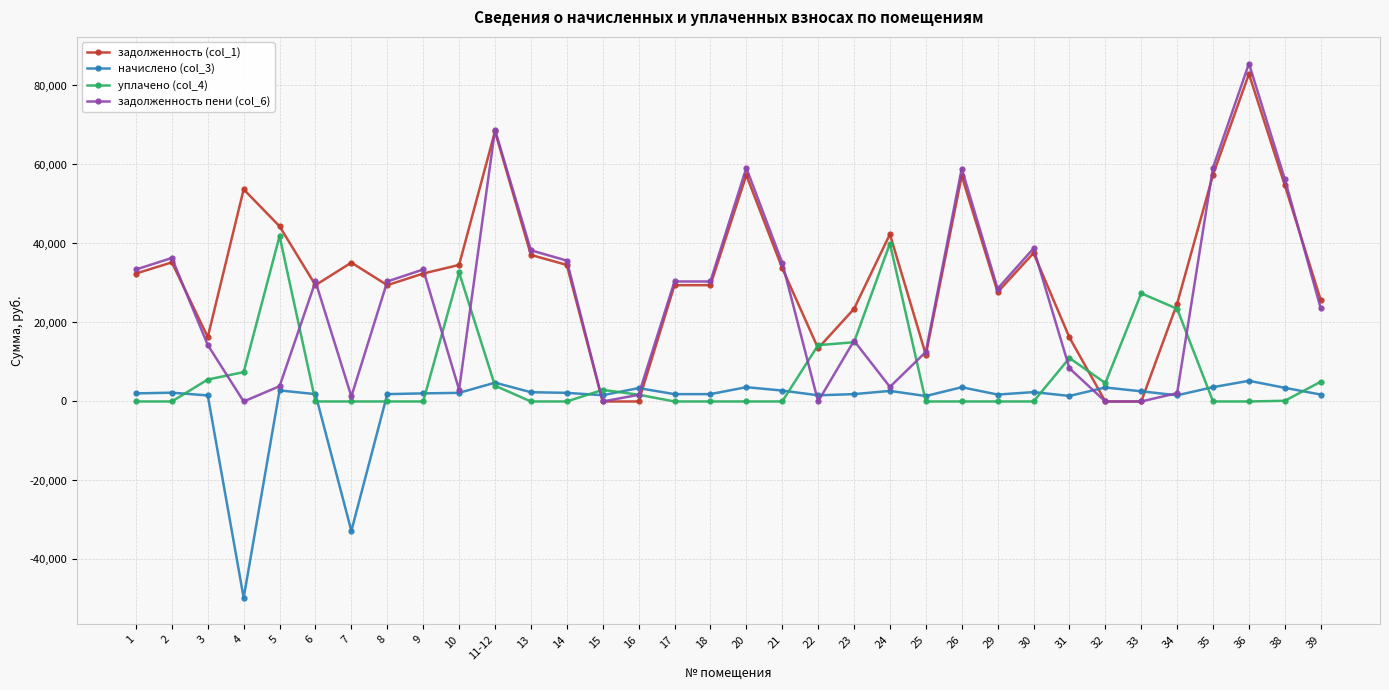

What is the label of the 2nd point from the right?

38